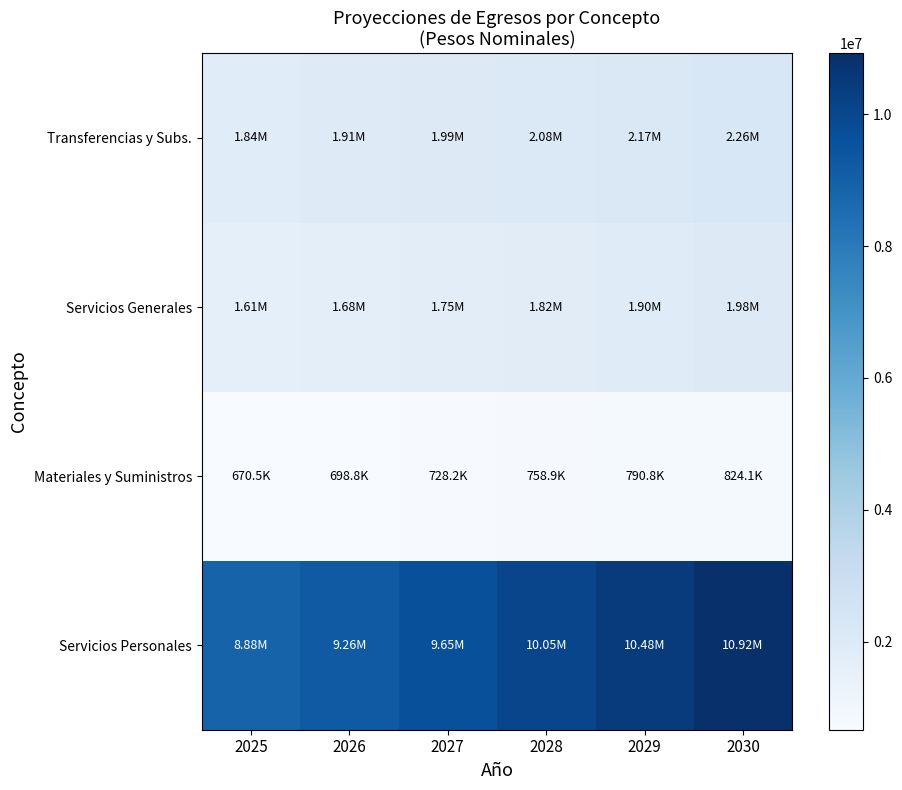

At how many categories does at least one series exceed 10345034?

2